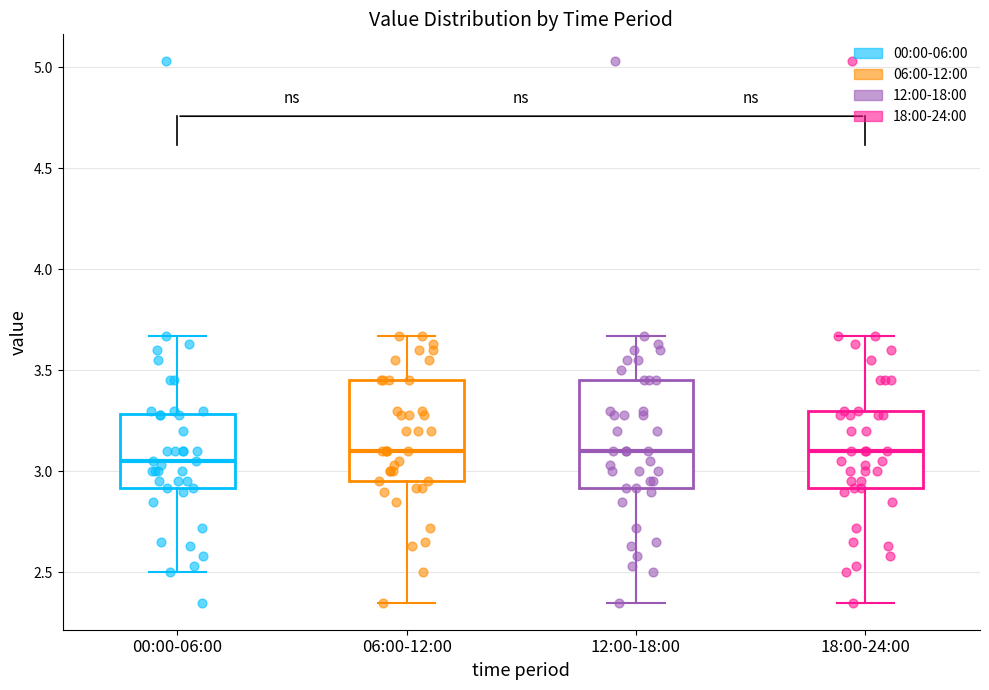

Reading left to right, transcribe this box plot: for each box, give where its median line is, the range the box spans, and where its two whiskers end, as read against the y-axis. The values are not printed on the chart, so give them approximately, as read against the axis.

00:00-06:00: median 3.05, box 2.90 to 3.30, whiskers 2.50 to 3.65
06:00-12:00: median 3.10, box 2.95 to 3.45, whiskers 2.35 to 3.65
12:00-18:00: median 3.10, box 2.90 to 3.45, whiskers 2.35 to 3.65
18:00-24:00: median 3.10, box 2.90 to 3.30, whiskers 2.35 to 3.65